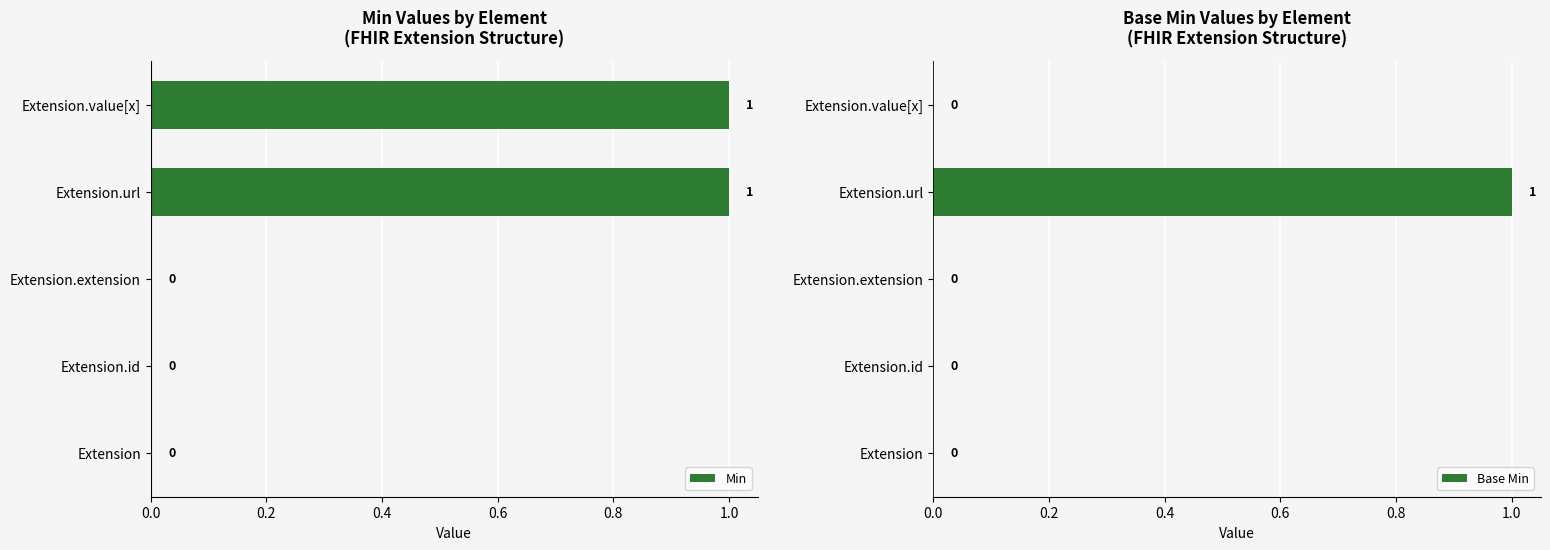

At how many categories does at least one series exceed 0?

2